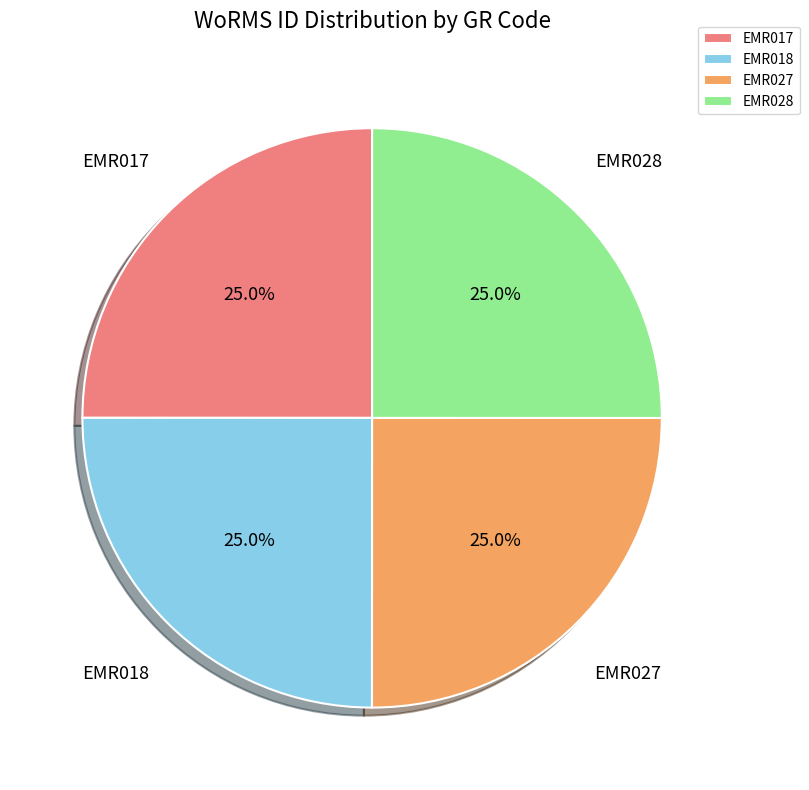

Count the number of slices in the pie.

4